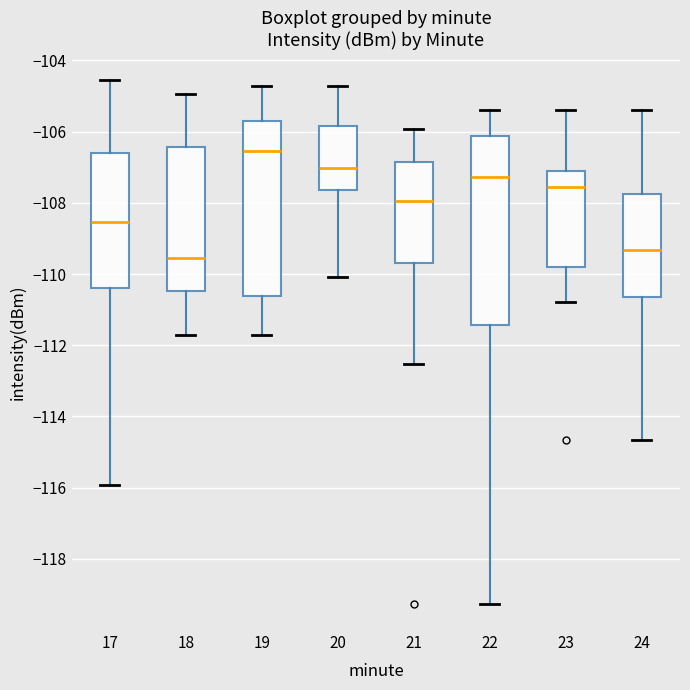

Reading left to right, read every box against the y-axis: the position of its median line, the range the box covers, and the ends of its whiskers. The values are not printed on the chart, so give them approximately, as read against the axis.

17: median -108.6, box -110.4 to -106.6, whiskers -116.0 to -104.6
18: median -109.6, box -110.4 to -106.4, whiskers -111.8 to -105.0
19: median -106.6, box -110.6 to -105.8, whiskers -111.8 to -104.8
20: median -107.0, box -107.6 to -105.8, whiskers -110.0 to -104.8
21: median -108.0, box -109.6 to -106.8, whiskers -112.6 to -106.0
22: median -107.2, box -111.4 to -106.2, whiskers -119.2 to -105.4
23: median -107.6, box -109.8 to -107.0, whiskers -110.8 to -105.4
24: median -109.4, box -110.6 to -107.8, whiskers -114.6 to -105.4